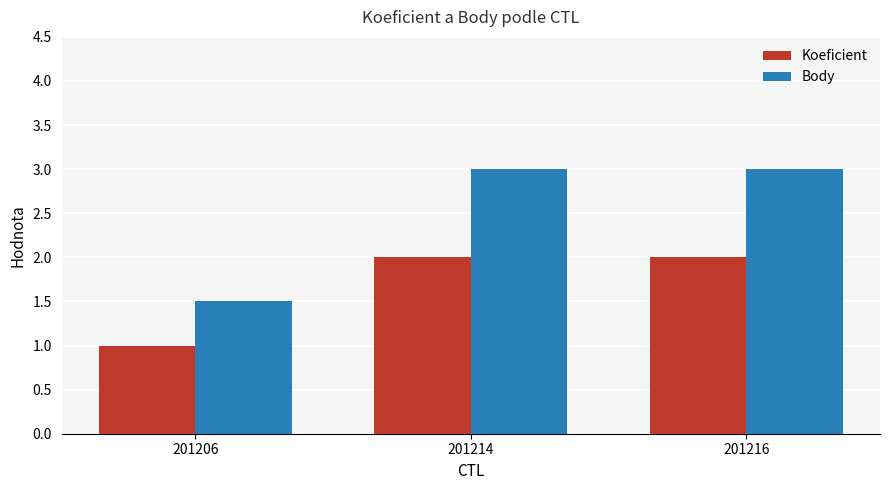

What is the value of the Koeficient bar at the 2nd from the left?

2.0